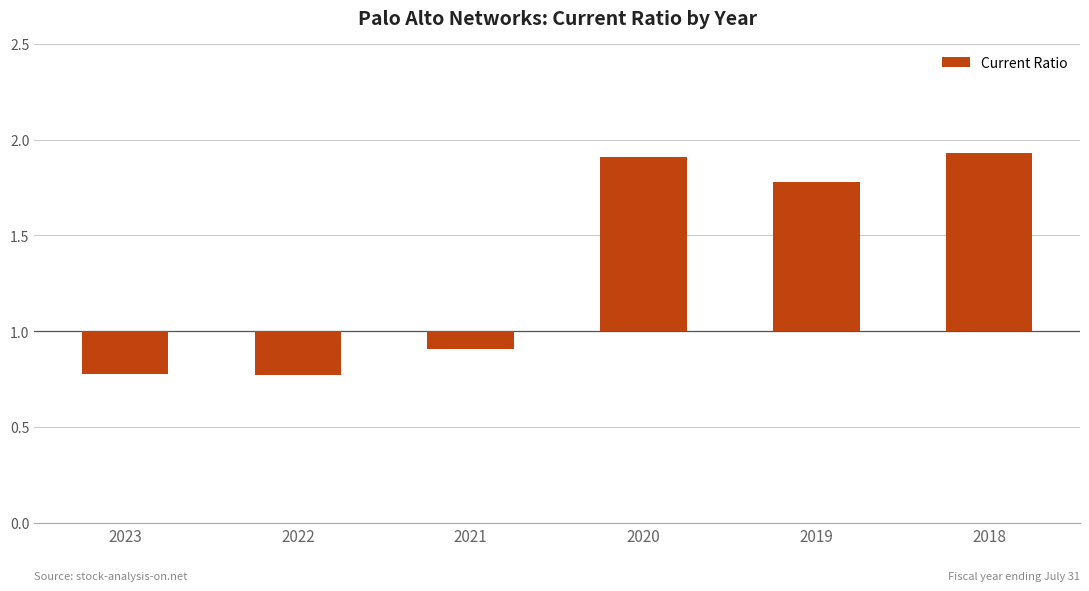

Rank the categories by value from lowest to highest.

2022, 2023, 2021, 2019, 2020, 2018